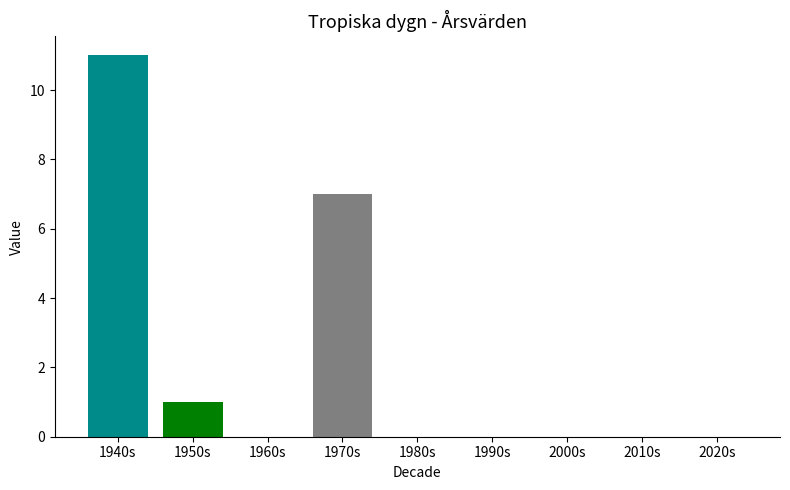

At which label is the value closest to 5?

1970s